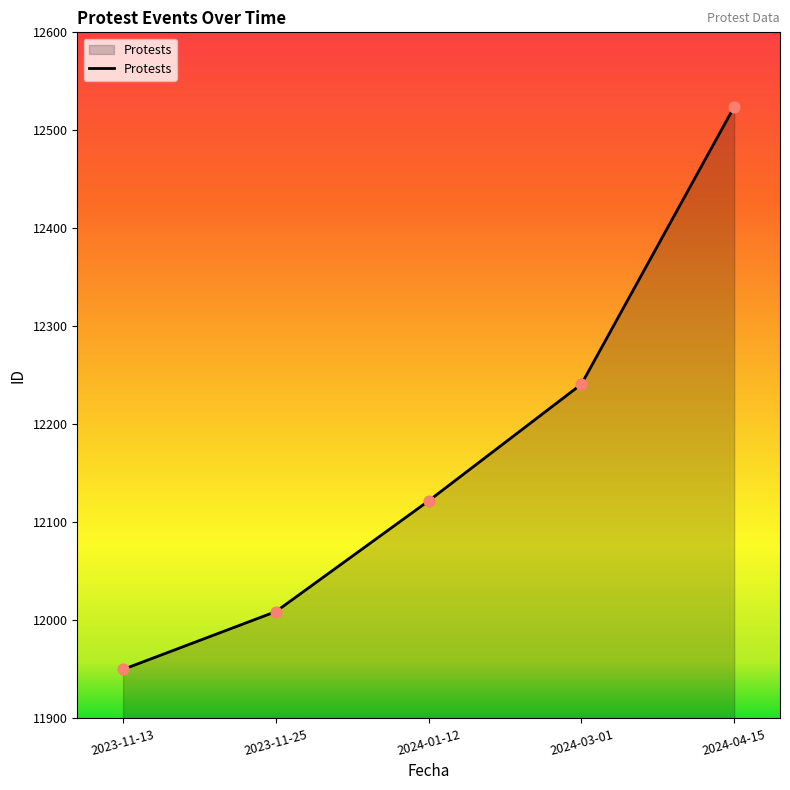

What is the change in value from 2024-01-12 to 2024-03-01?

+119